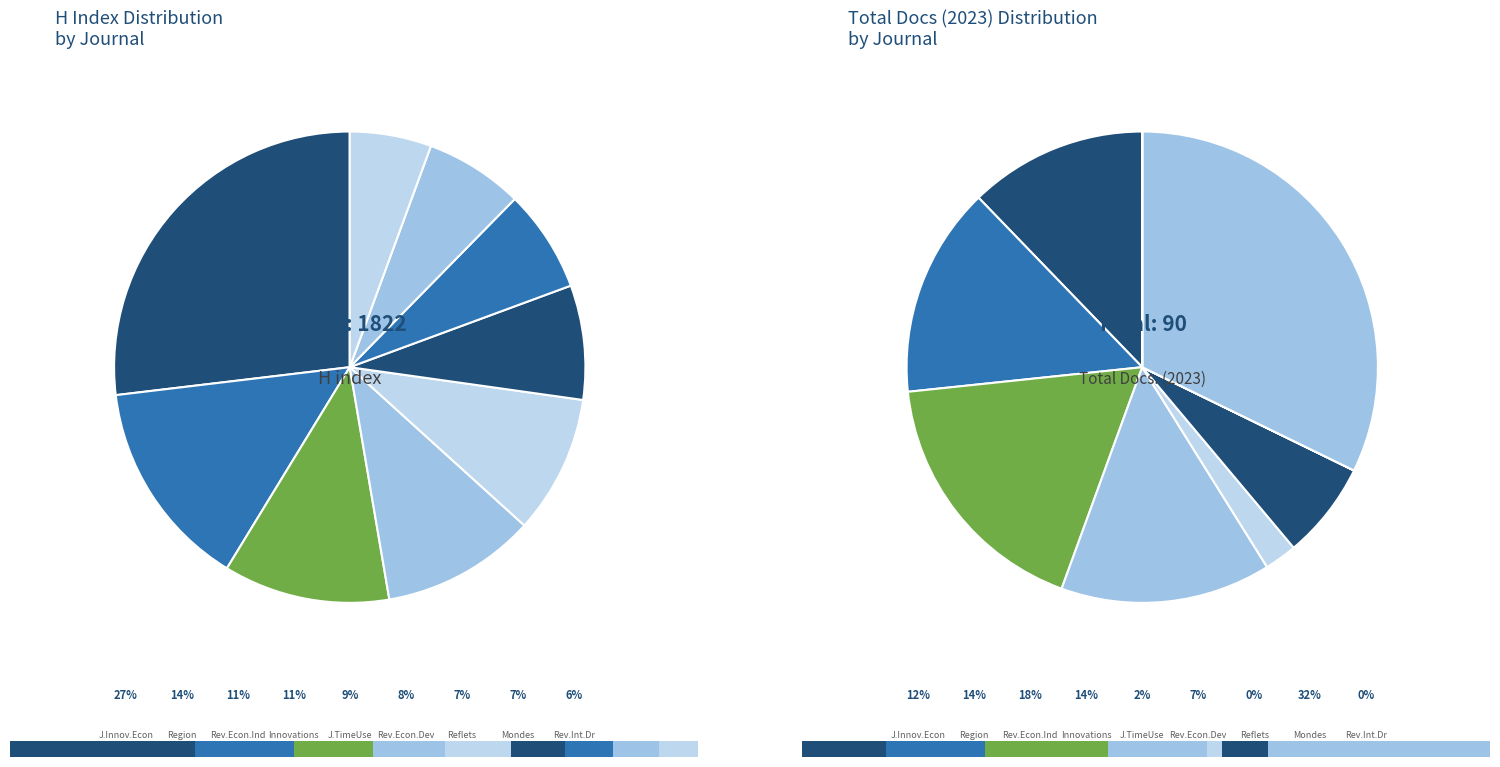

Is Revue d Economie du Developpement the majority of the pie?

No